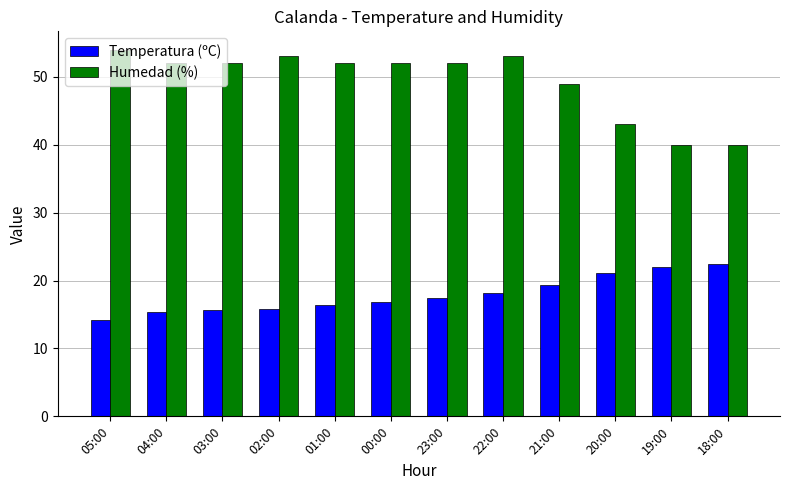

At how many categories does at least one series exceed 46?

9